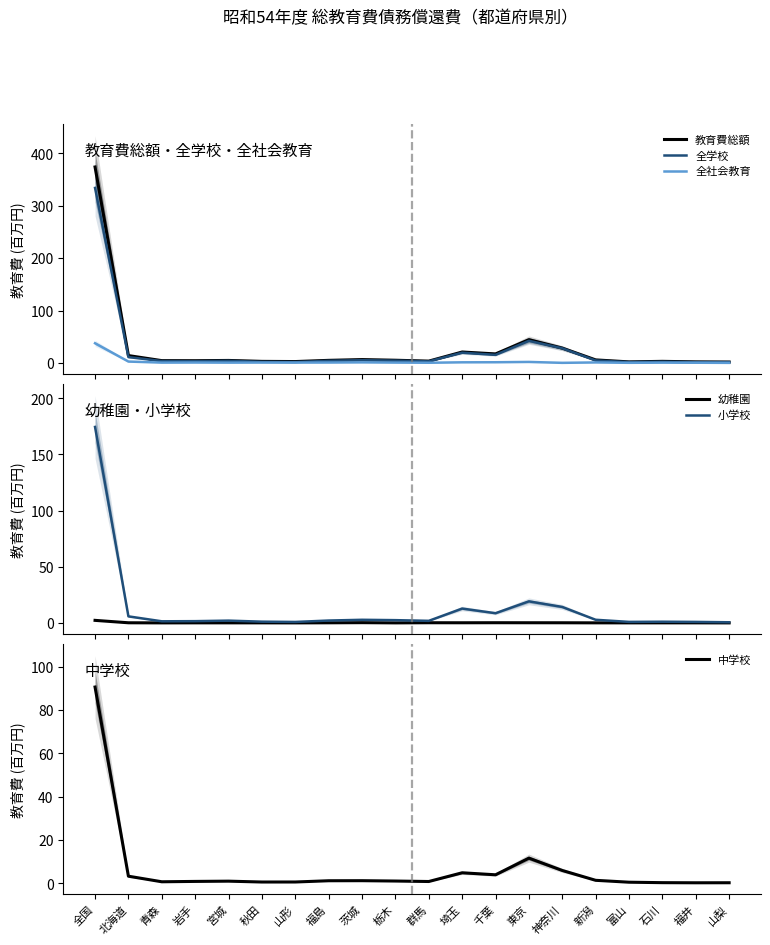

Does the chart have visible grid lines?

No